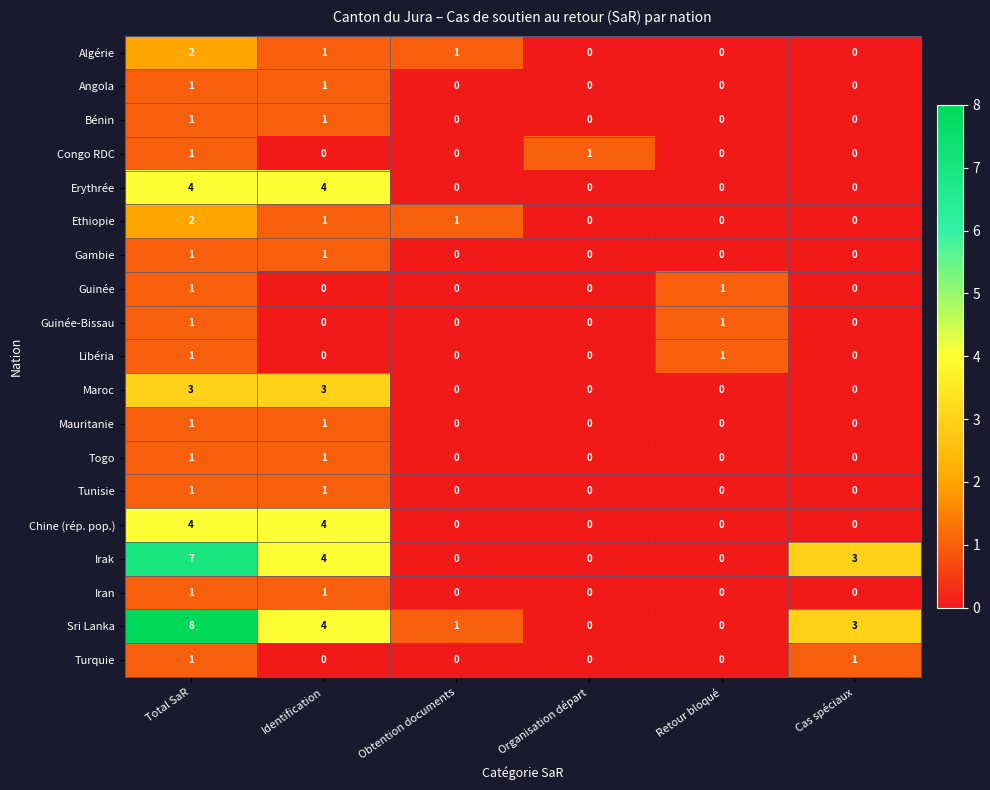

What is the sum of all Chine (rép. pop.) values?

8